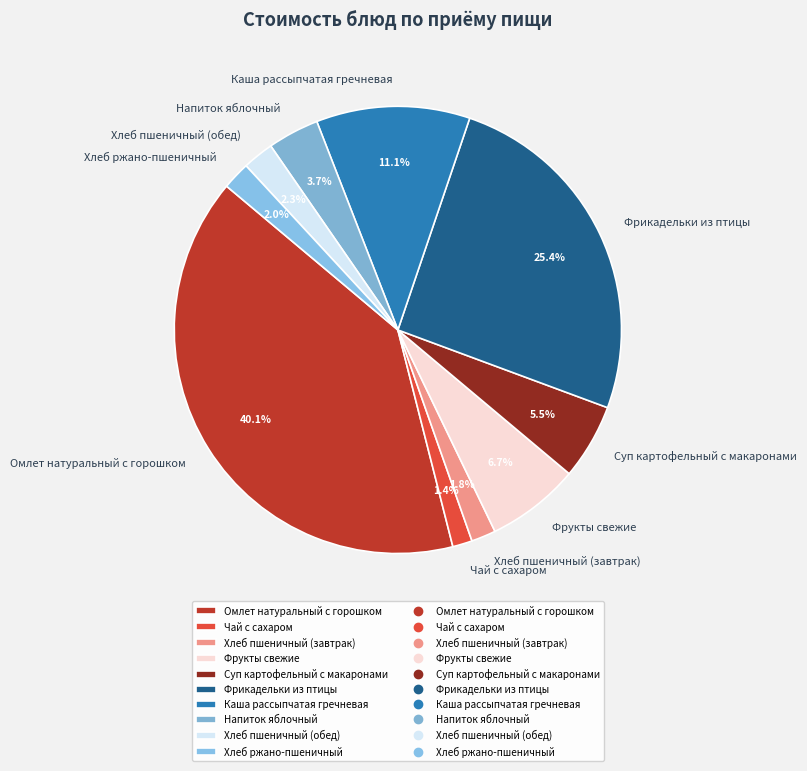

Is there a majority slice in this chart?

No